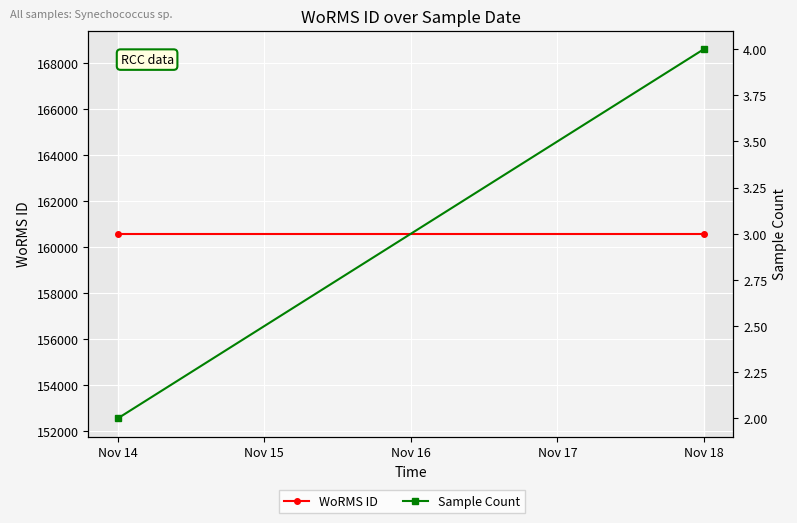

The value of WoRMS ID at Nov 18 is 240150. True or false?

False